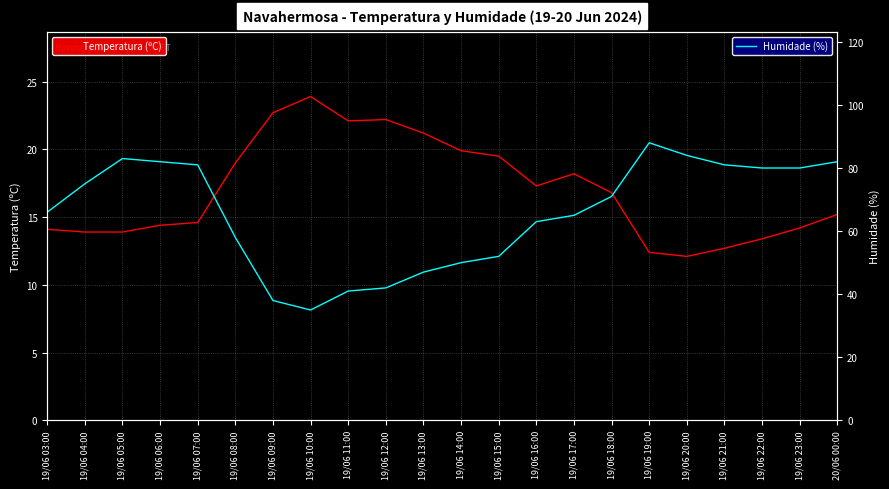

How many interior local valleys does the Temperatura (ºC) series have?

3